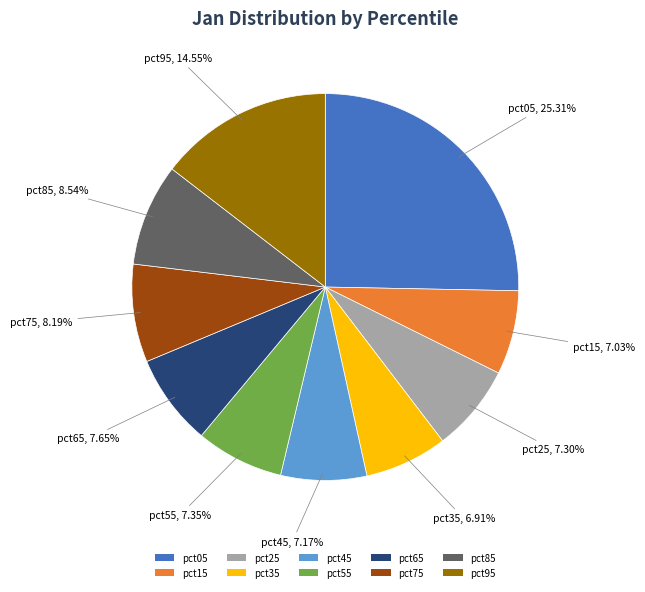

Is it true that pct05 is 39% of the pie?

False